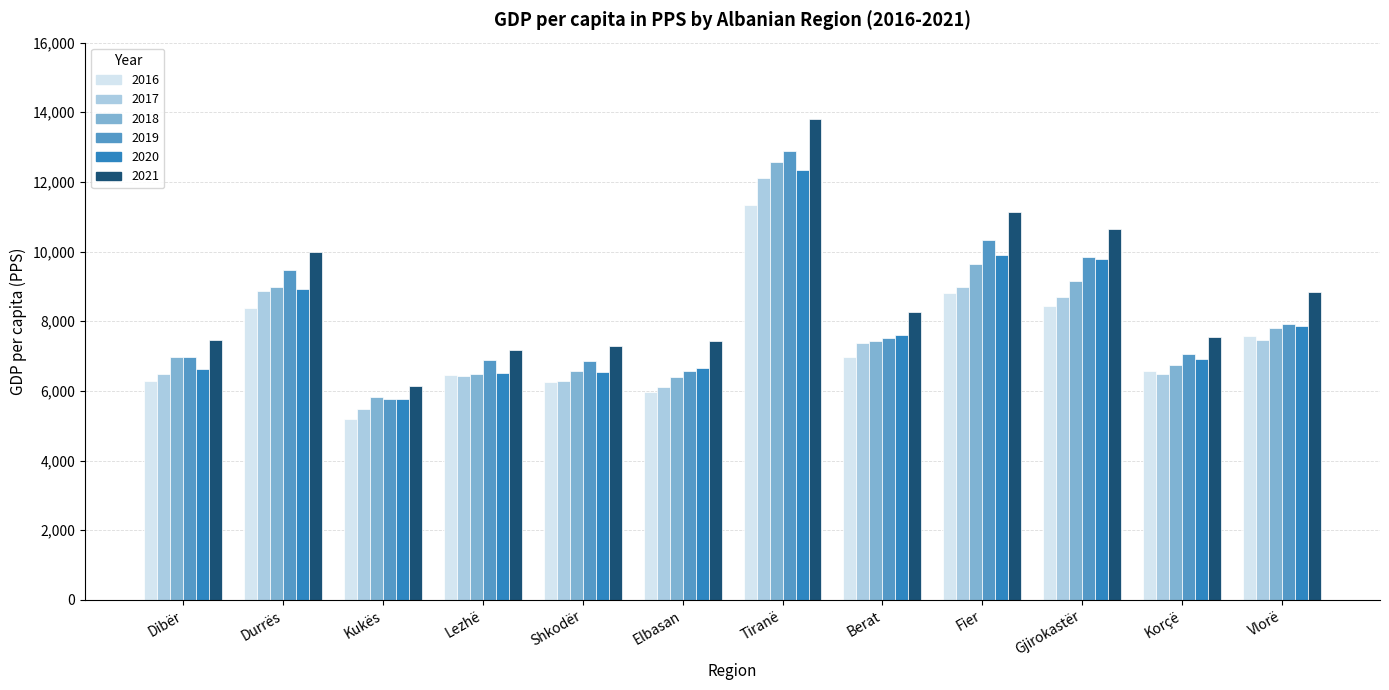

What is the approximate value of 2019 at Vlorë?

7912.3